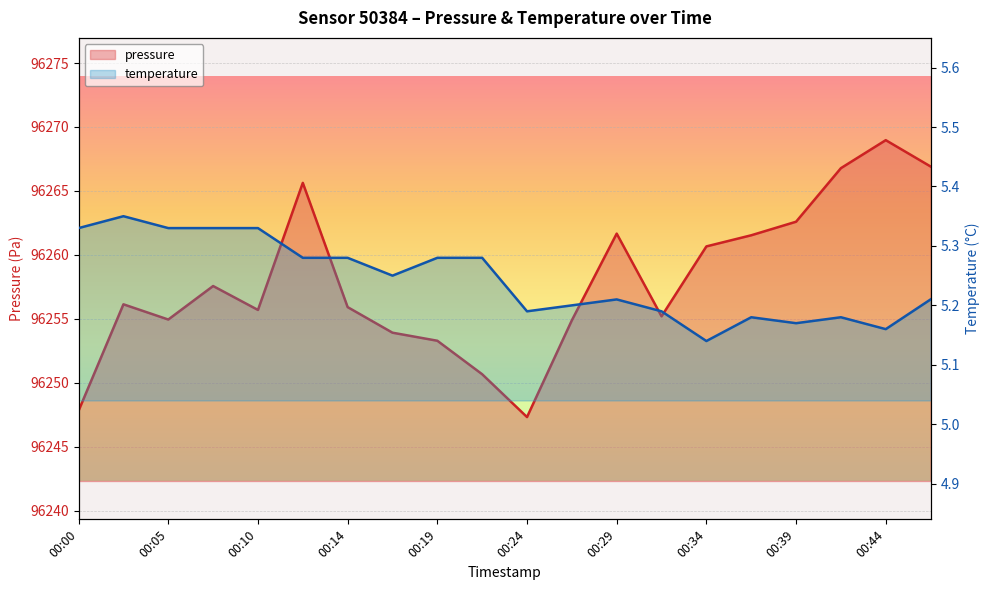

What is the difference between the maximum and second lowest values in the pressure series?

21.2